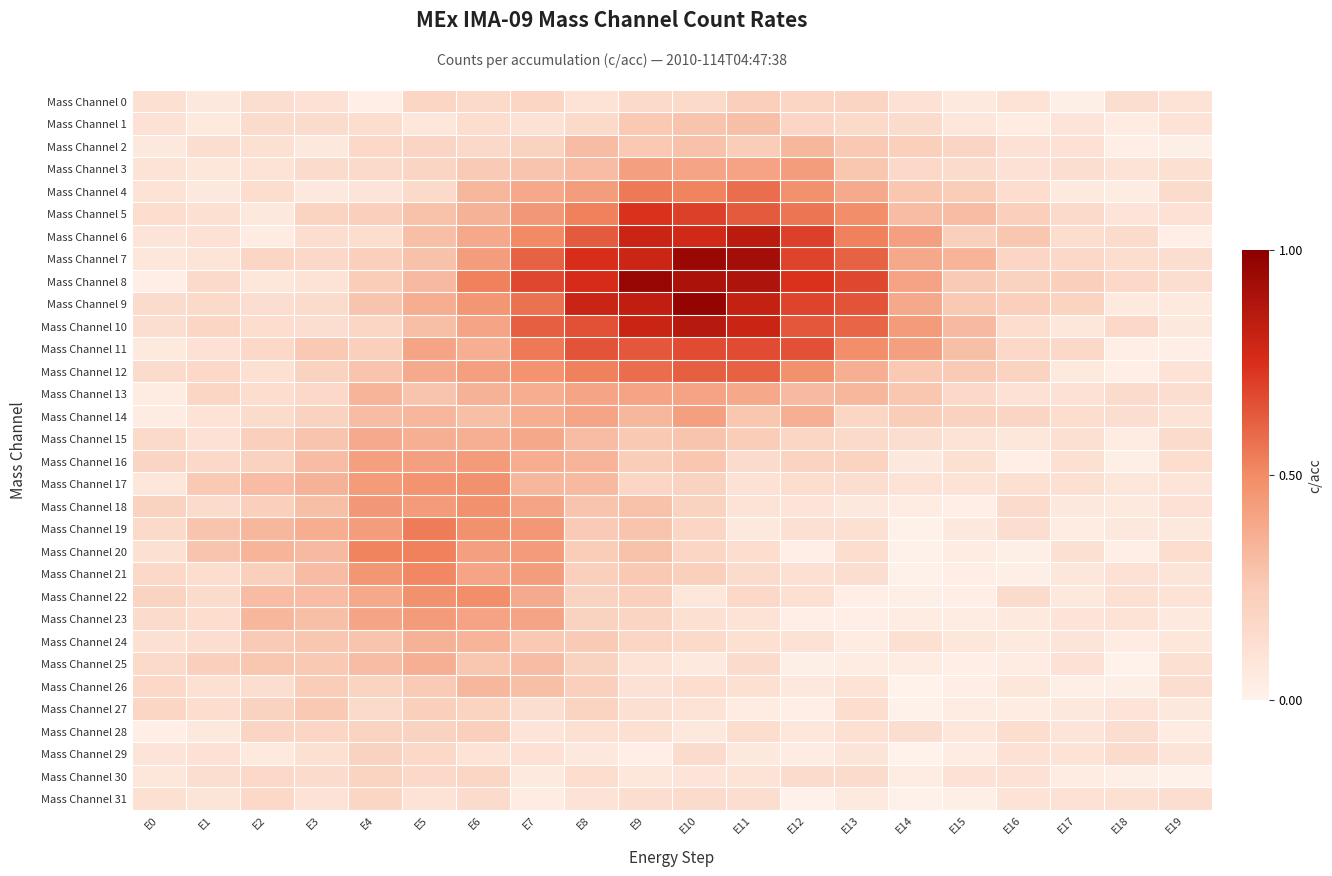

Between E1 and E17, which series saw the biggest shift?

Mass Channel 19